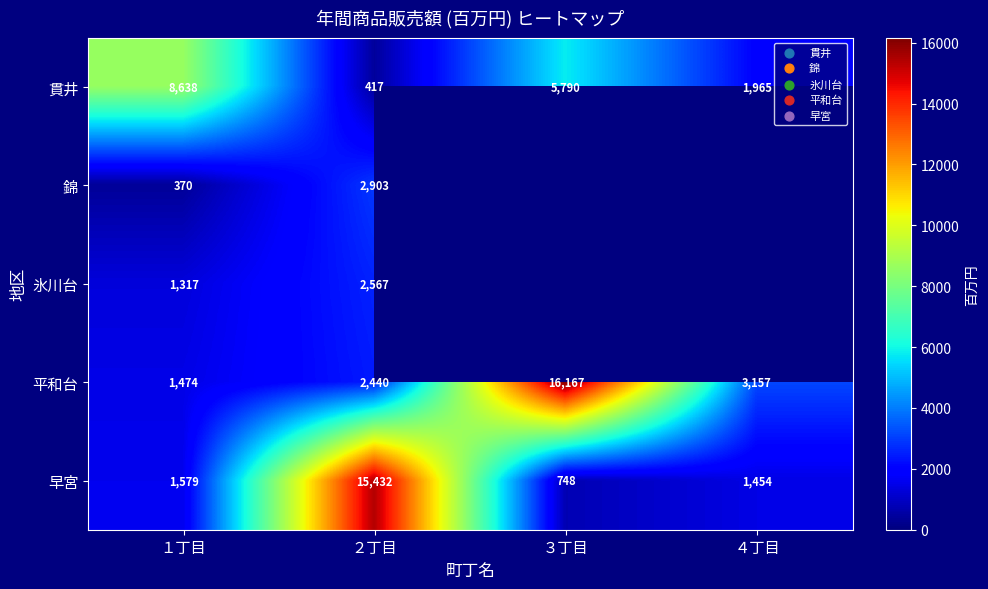

What is the sum of the 平和台 values at １丁目 and ４丁目?

4631